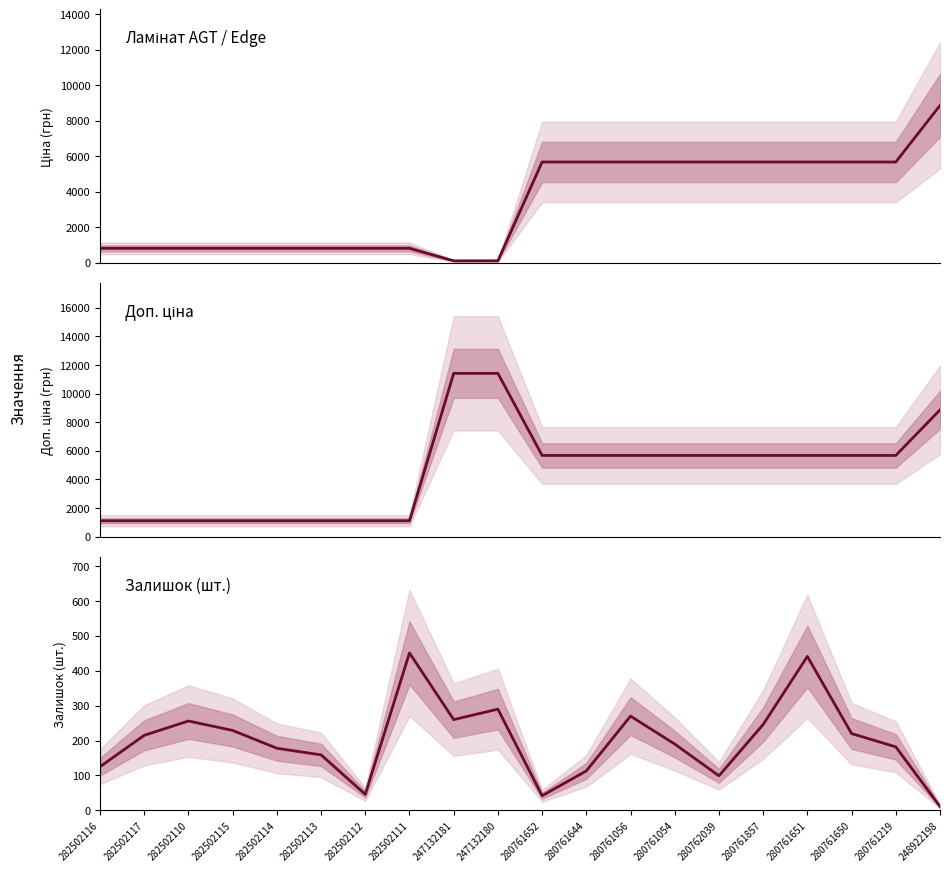

How many values in the Доп. ціна series are below 5673?

8